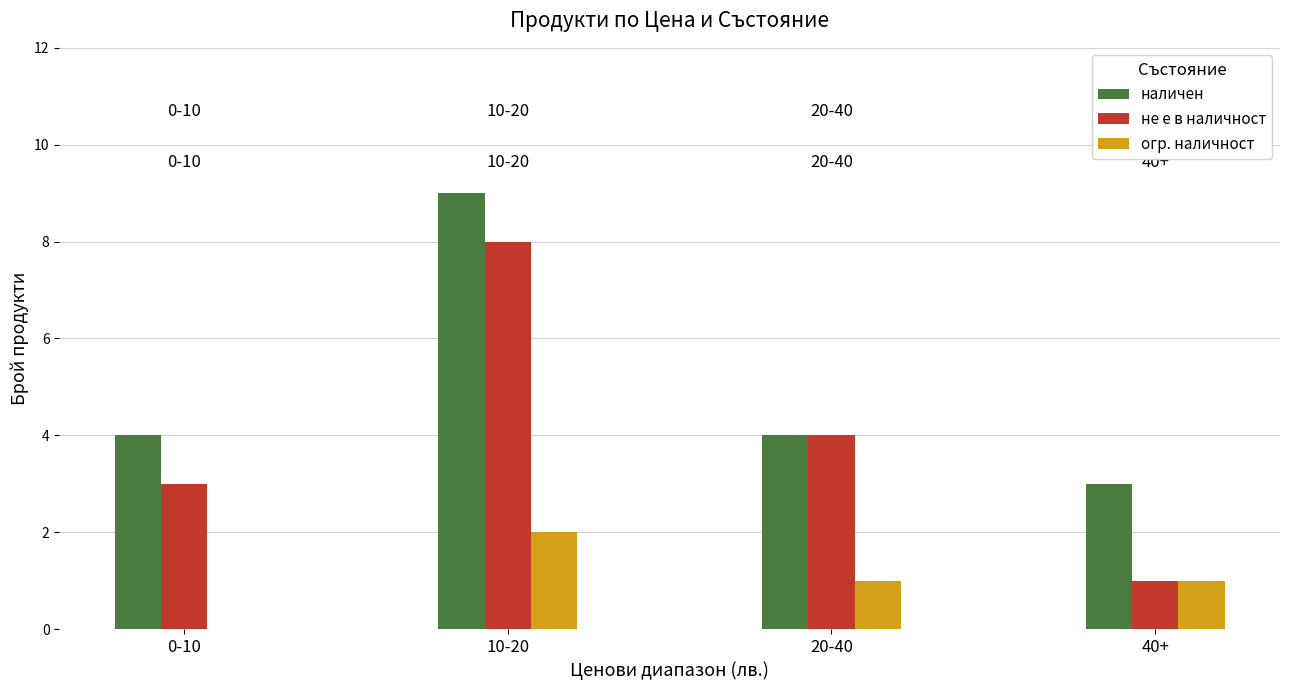

What value does the не е в наличност series have at 10-20?

8